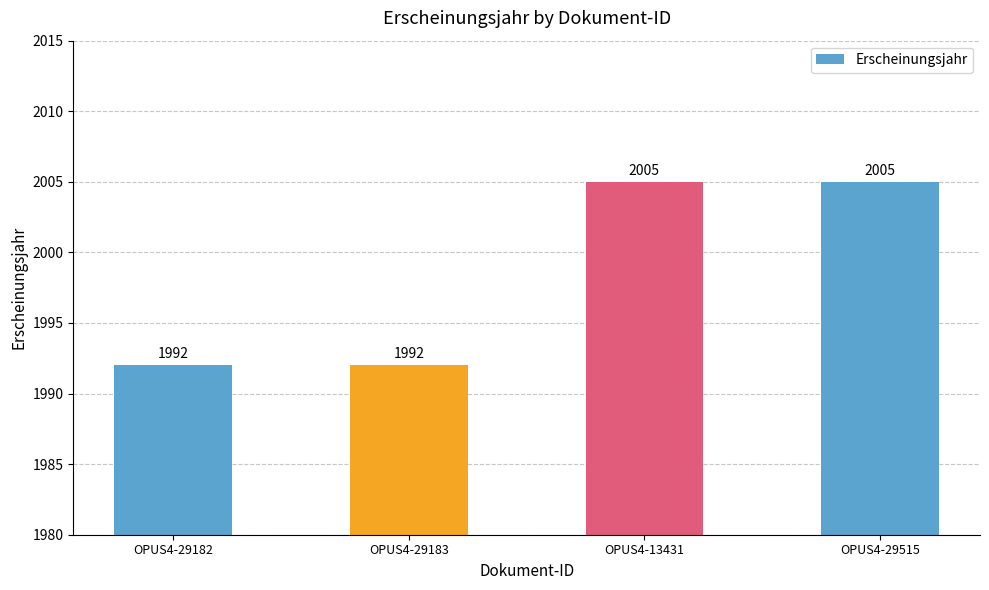

What is the value of the 2nd bar from the left?

1992